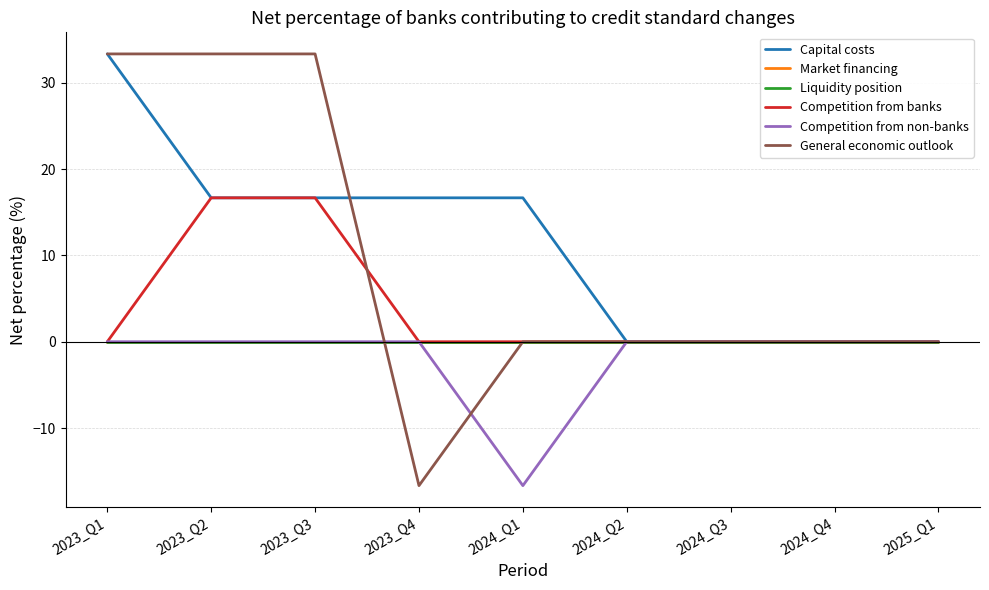

Does the chart display data point markers on the line(s)?

No